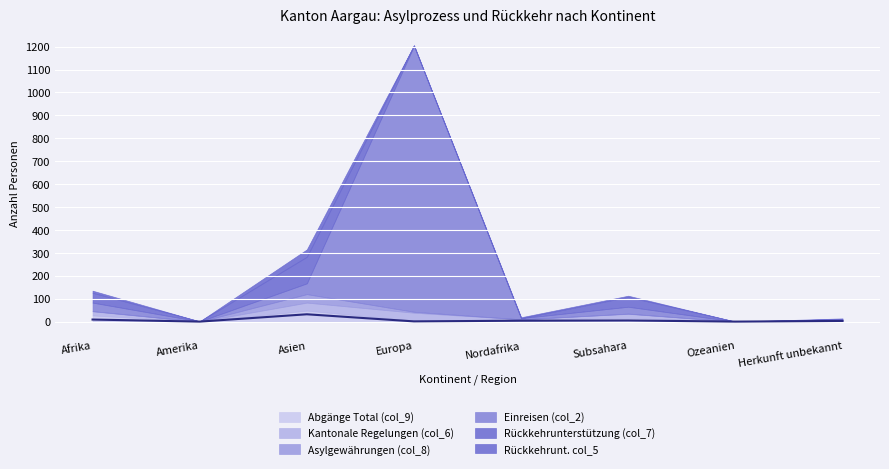

Rank the categories by value from lowest to highest.

Amerika, Ozeanien, Europa, Herkunft unbekannt, Nordafrika, Subsahara, Afrika, Asien